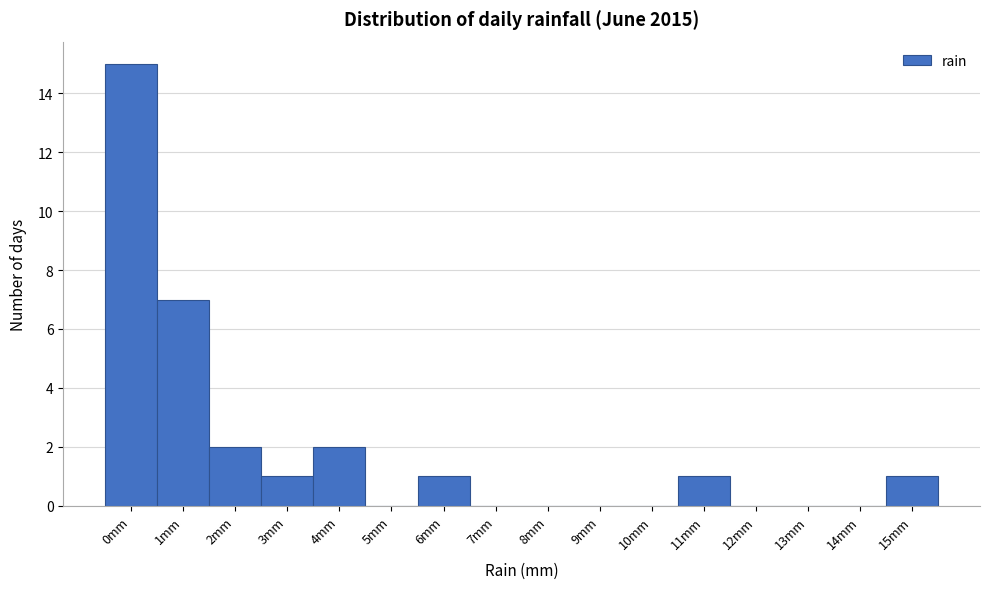

Reading right to left, what are all the values shown in this chart?

15mm=1	14mm=0	13mm=0	12mm=0	11mm=1	10mm=0	9mm=0	8mm=0	7mm=0	6mm=1	5mm=0	4mm=2	3mm=1	2mm=2	1mm=7	0mm=15